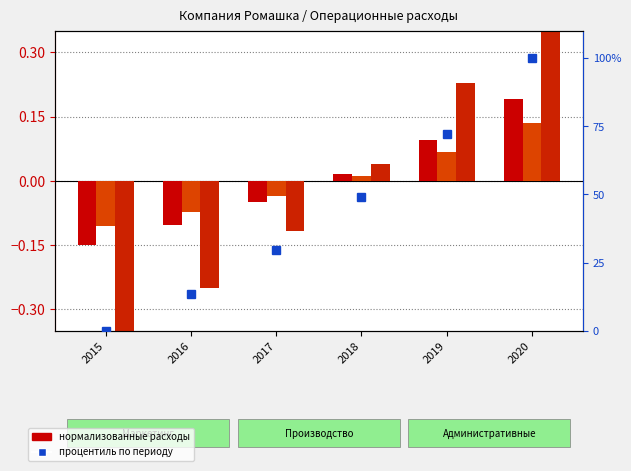

What is the highest value of the процентиль series?

100.0